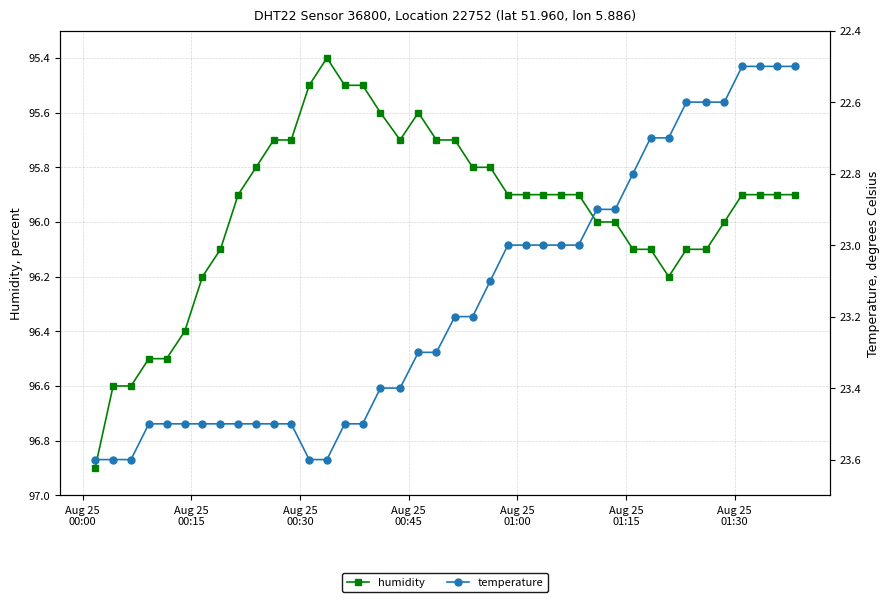

What is the average value of the temperature series?

23.2